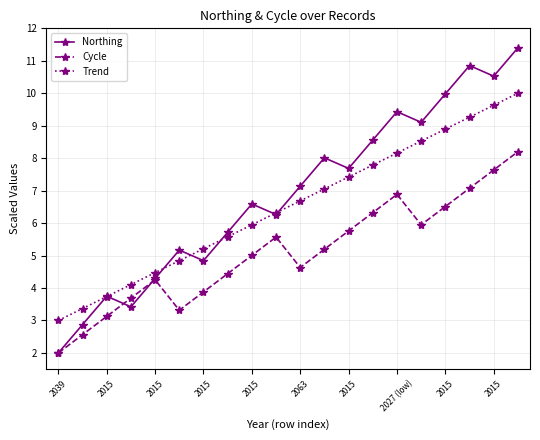

What is the difference between the maximum and minimum values in the Northing series?

9.4